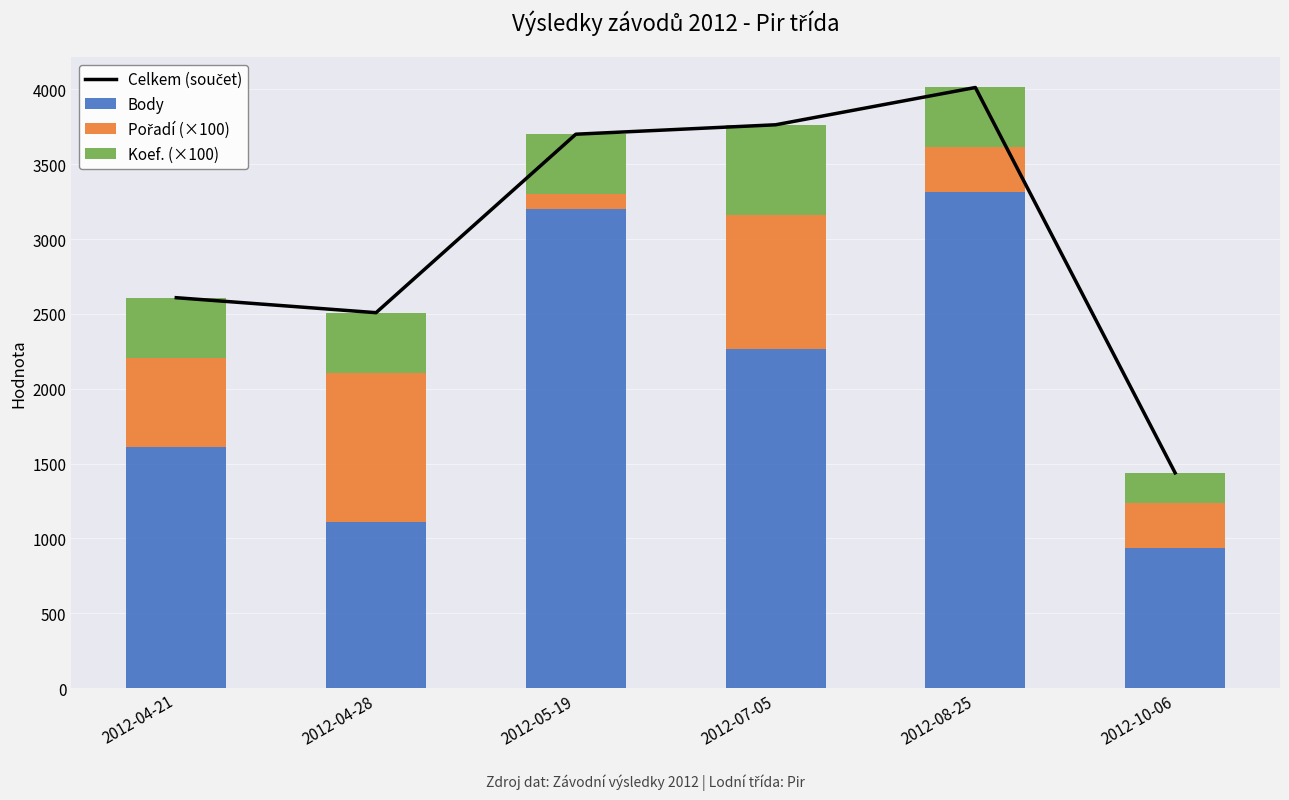

How many series are shown in this chart?

4